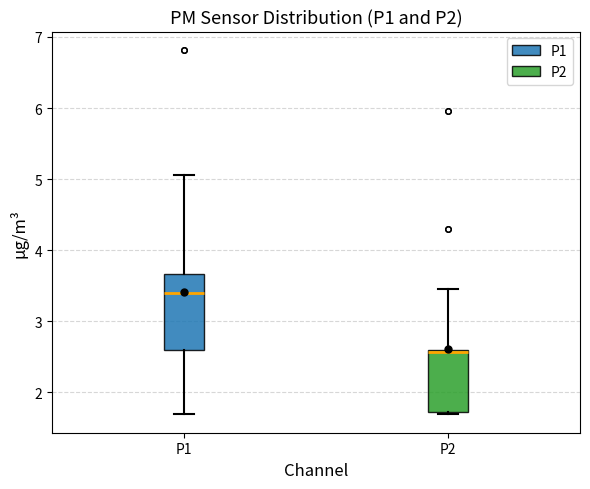

Where is the lower edge of the box for P2 on the y-axis? The values are not printed on the chart, so give them approximately, as read against the axis.

1.7